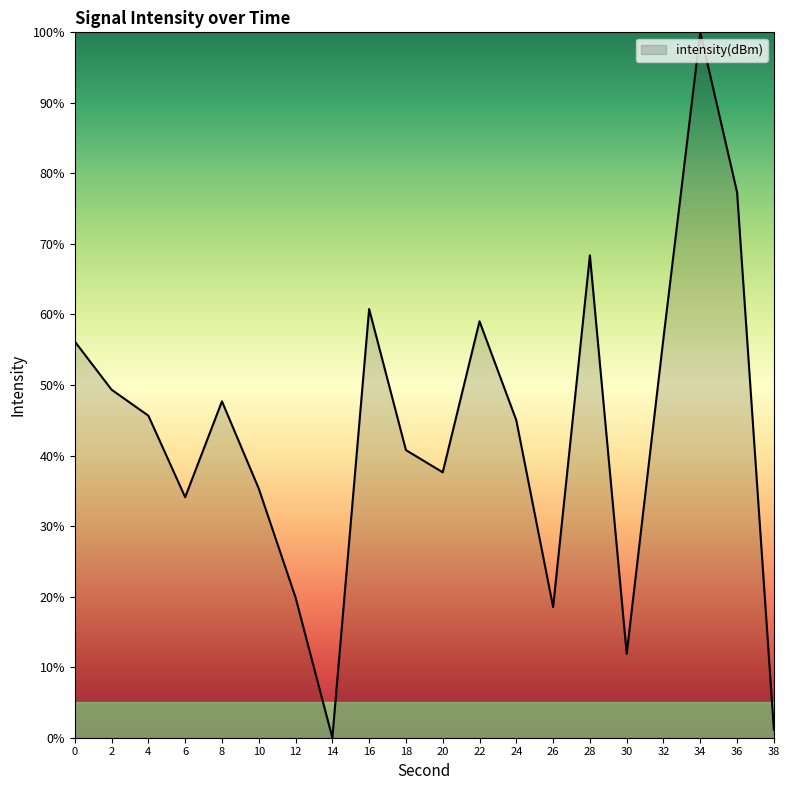

Is it true that the value at 32 is 56.7?

True